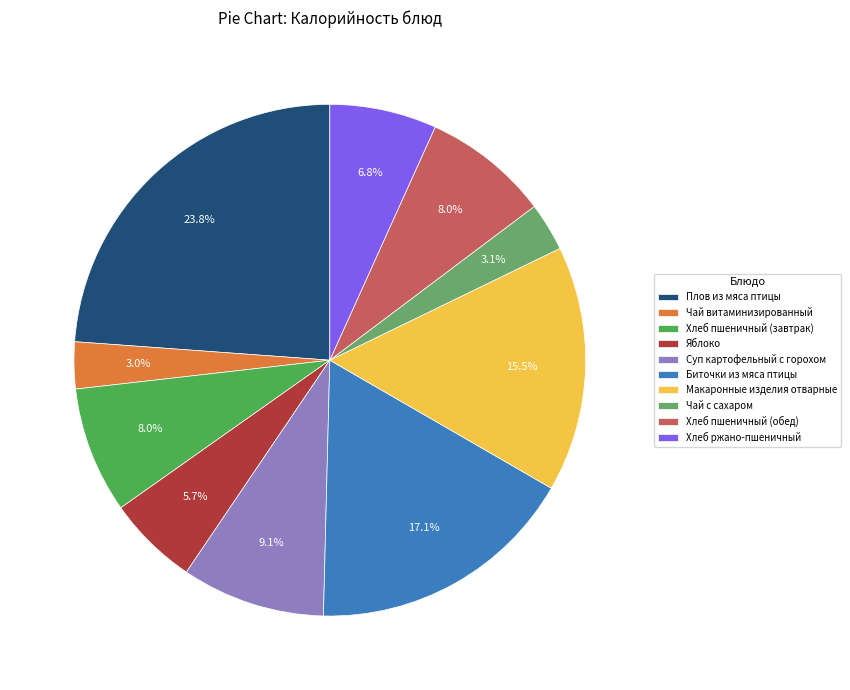

Combined, do Хлеб ржано-пшеничный and Плов из мяса птицы account for over 50%?

No